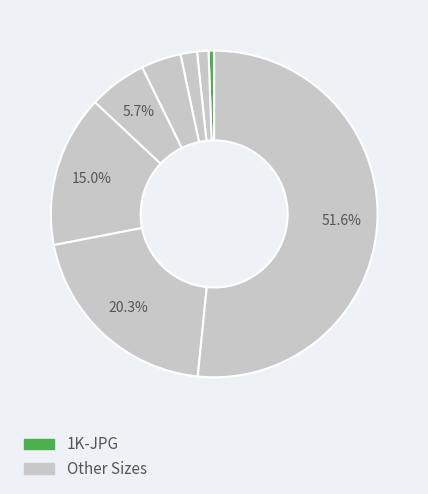

Count the number of slices in the pie.

8